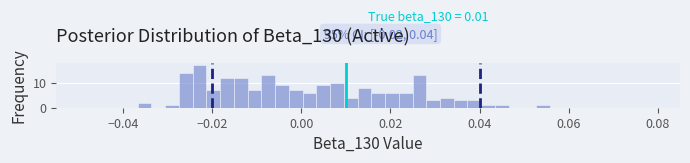

Around what value on the x-axis is the tallest bar? Give the approximate position of its centre, as read against the axis.

-0.022